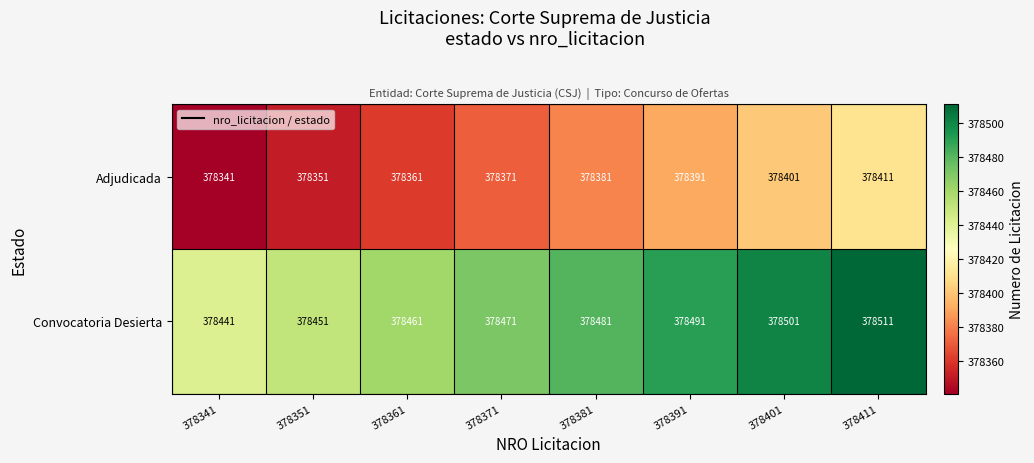

What is the difference between the second highest and minimum values in the Adjudicada series?

60